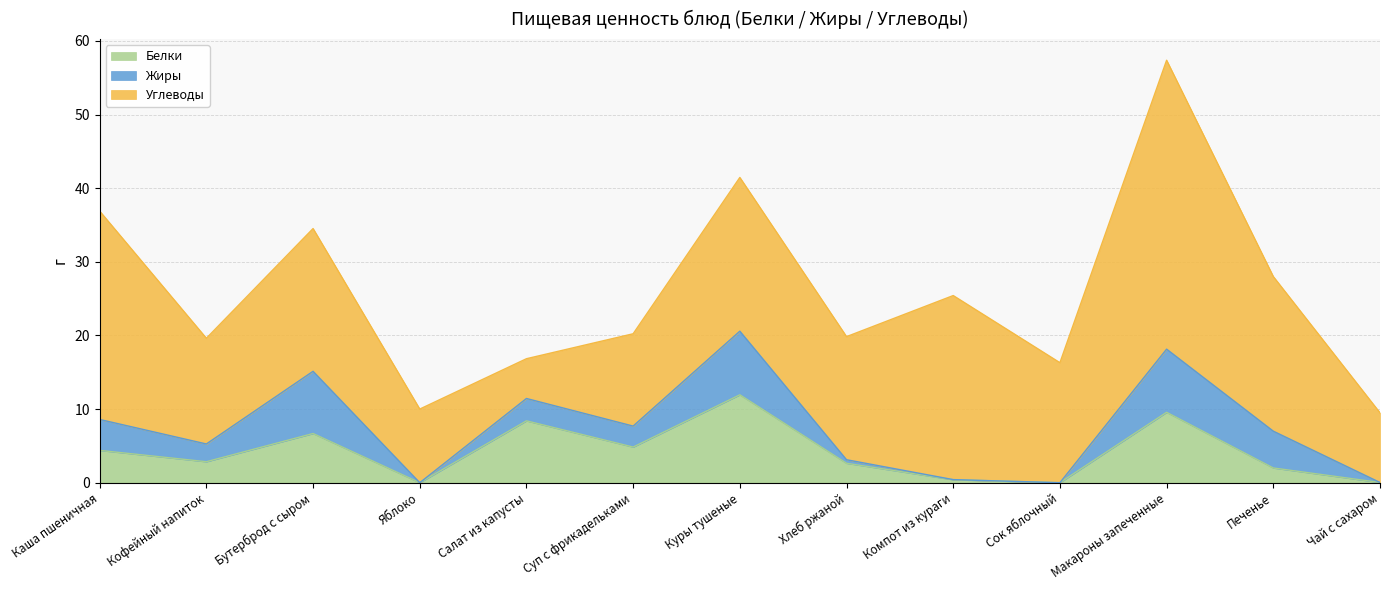

What is the approximate value of Белки at Макароны запеченные?

9.6